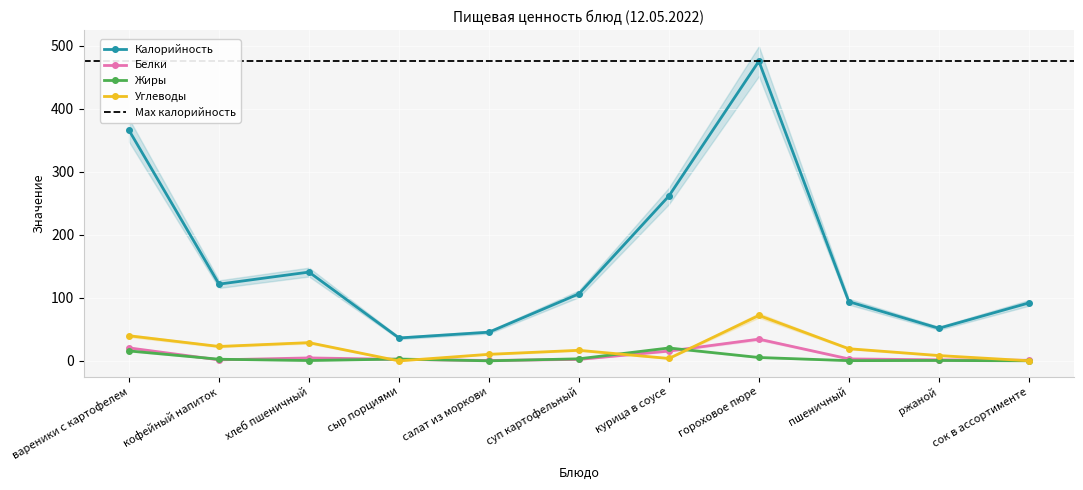

Is it true that Жиры equals 0.1 at салат из моркови?

True